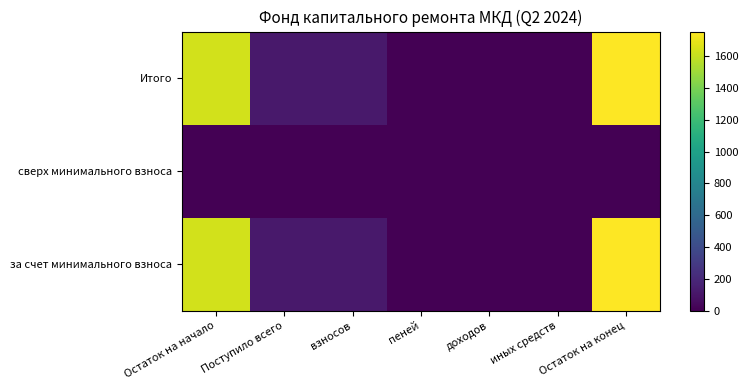

Reading right to left, transcribe all the data shown in this chart.

за счет минимального взноса: Остаток на конец=1754.2	иных средств=0.0	доходов=0.0	пеней=1.8	взносов=117.2	Поступило всего=119.0	Остаток на начало=1635.2
сверх минимального взноса: Остаток на конец=0.0	иных средств=0.0	доходов=0.0	пеней=0.0	взносов=0.0	Поступило всего=0.0	Остаток на начало=0.0
Итого: Остаток на конец=1754.2	иных средств=0.0	доходов=0.0	пеней=1.8	взносов=117.2	Поступило всего=119.0	Остаток на начало=1635.2